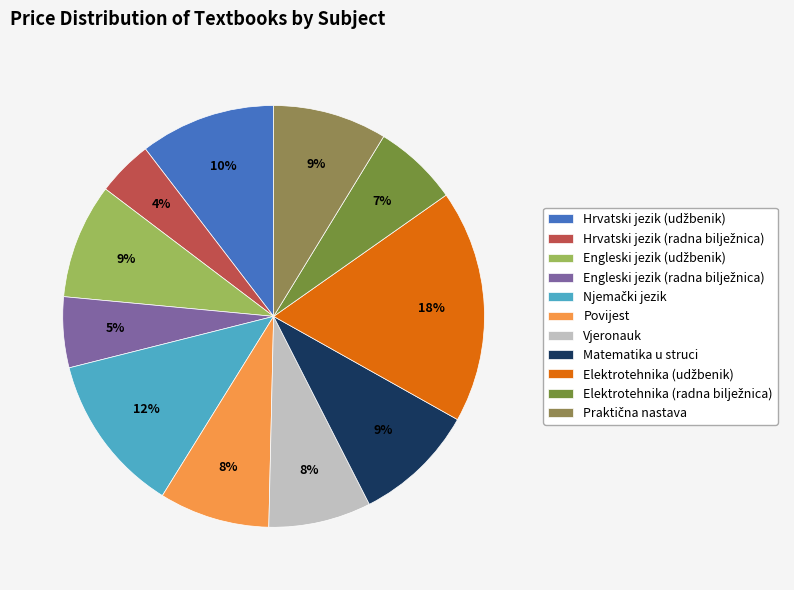

What percentage is the Vjeronauk slice, to the nearest percent?

8%